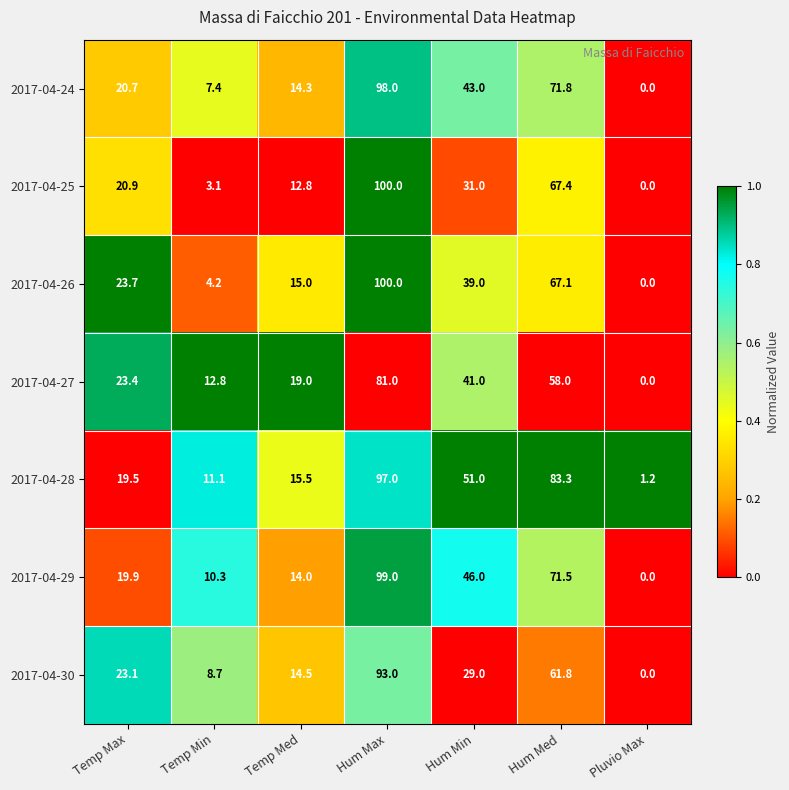

Where is 2017-04-24 nearest to the value 49?

Hum Min